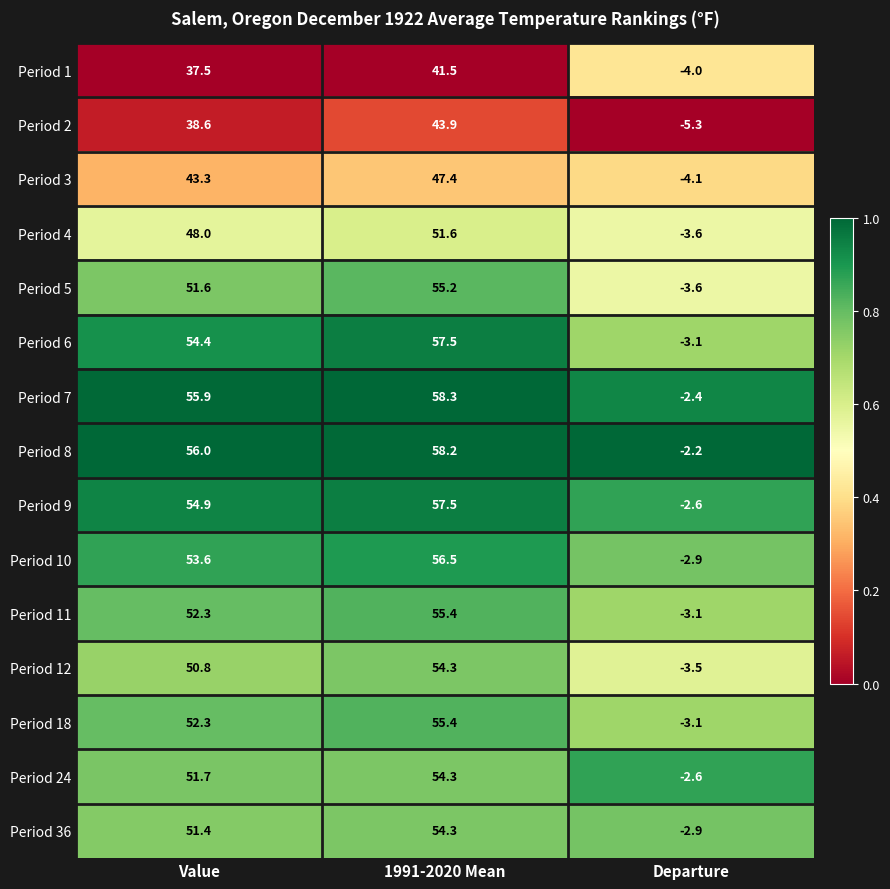

True or false: Period 1 has a value of 37.5 at Value.

True